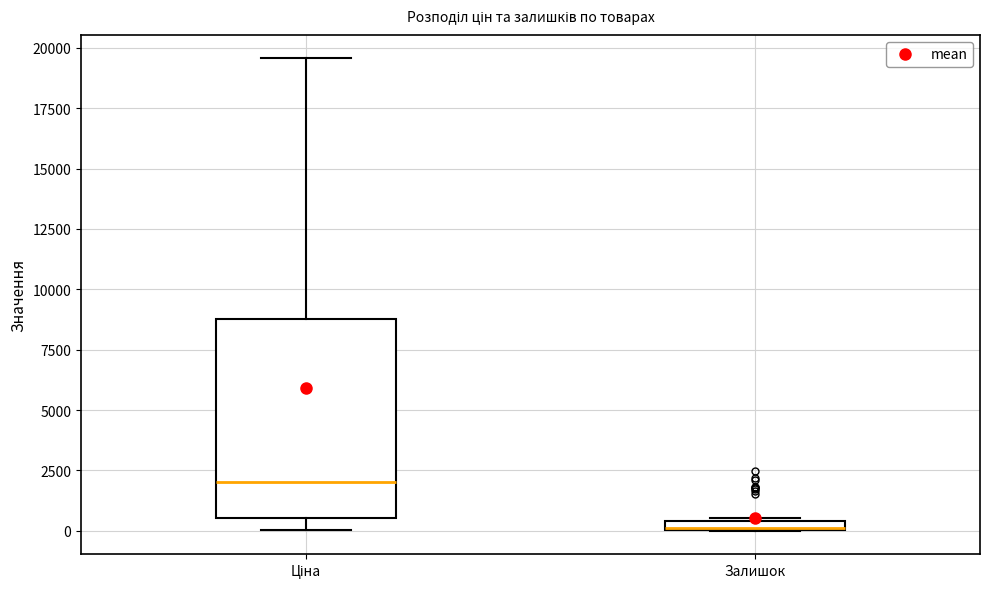

Where does the upper whisker of the box for Ціна end on the y-axis? The values are not printed on the chart, so give them approximately, as read against the axis.

19500